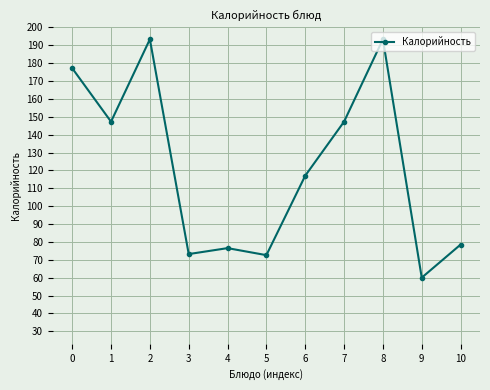

What value does the data have at 0?

177.2